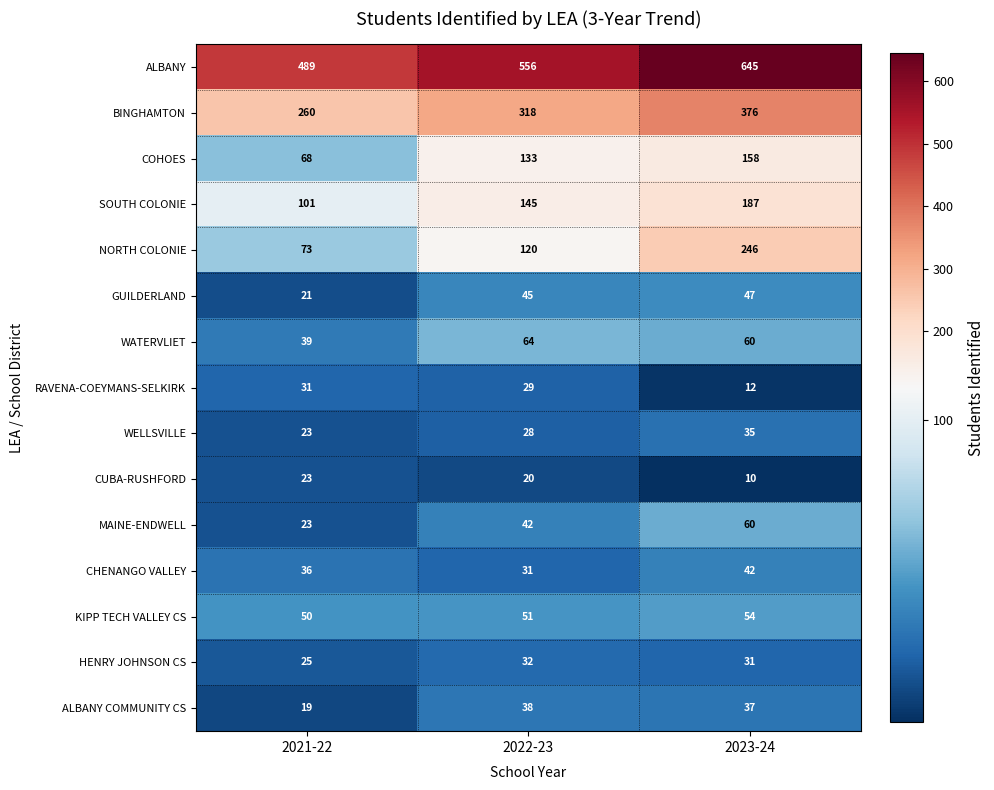

What is the spread (max minus min) of values at 2023-24?

635